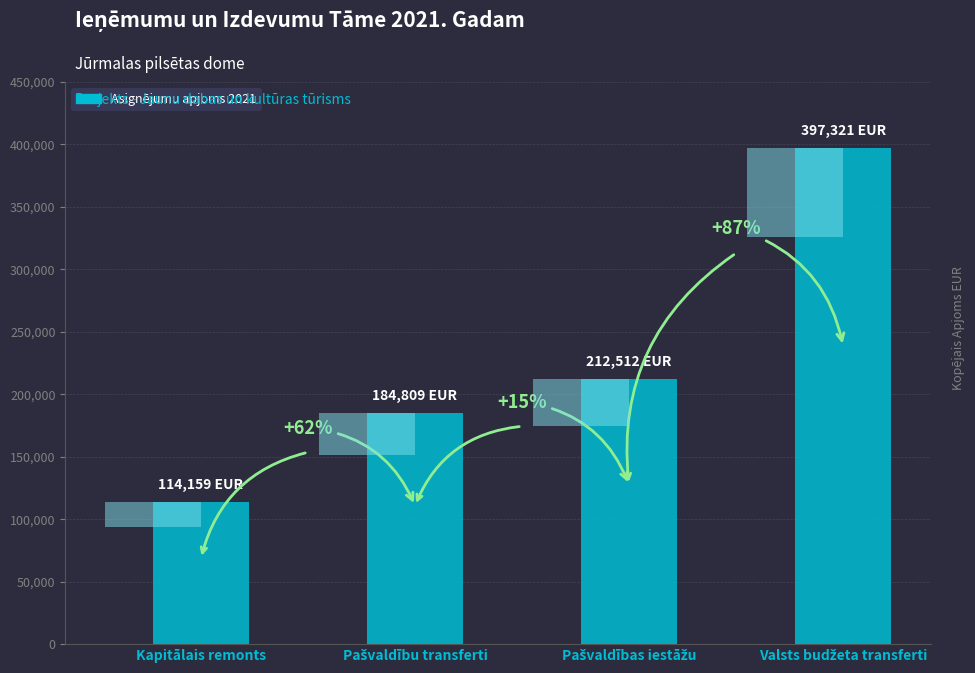

Approximately how many times larger is the value at Valsts budžeta transferti compared to Pašvaldības iestāžu?

1.9